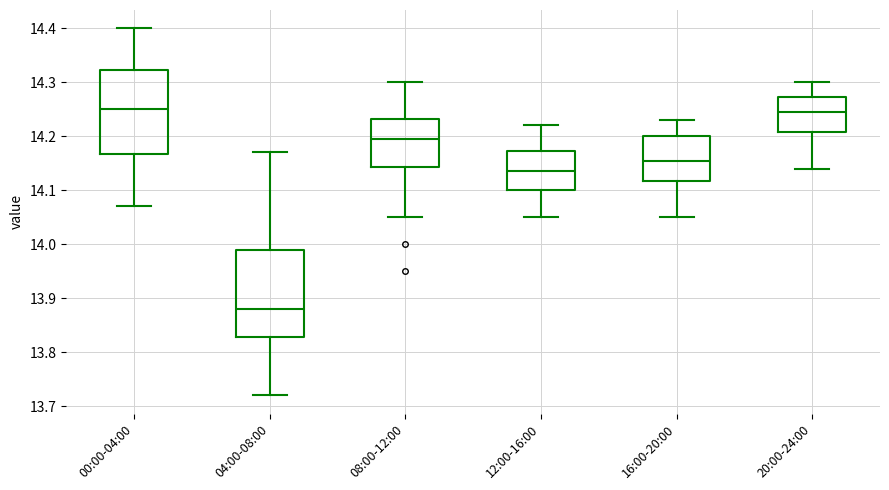

Where is the upper edge of the box for 20:00-24:00 on the y-axis? The values are not printed on the chart, so give them approximately, as read against the axis.

14.27